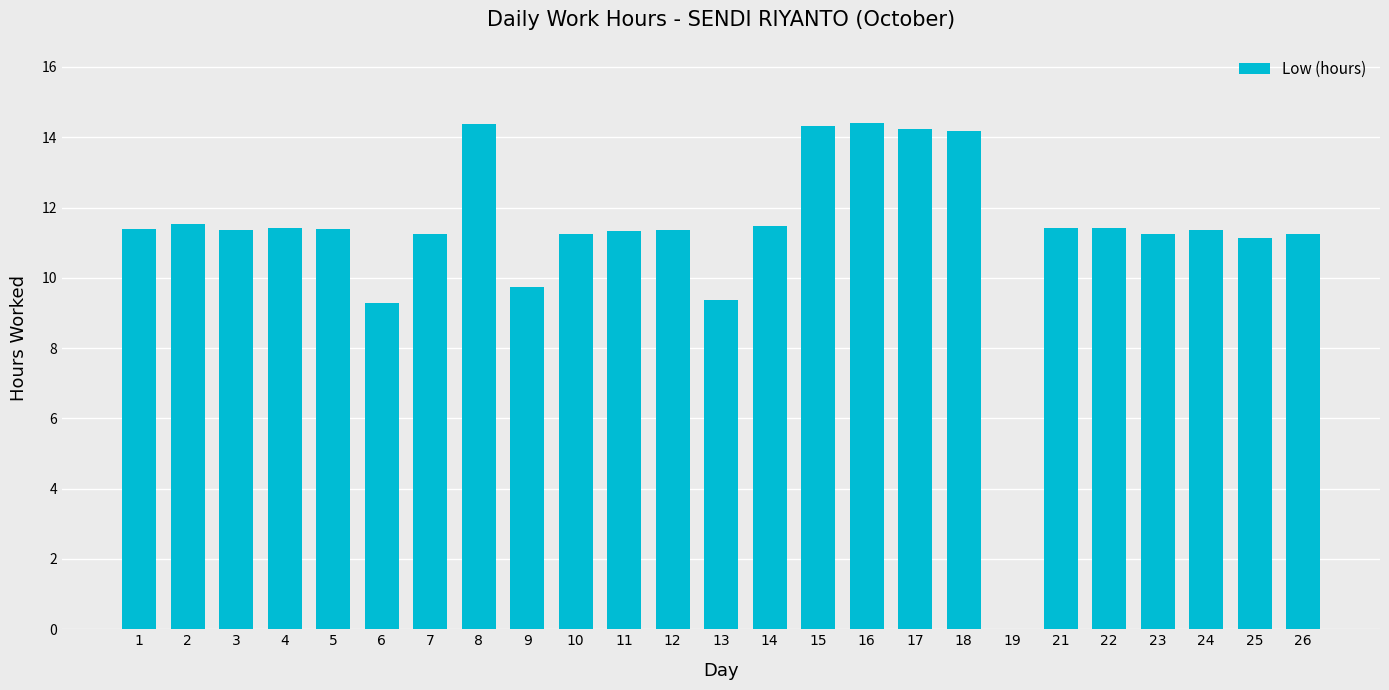

What is the ratio of the value at 22 to the value at 15?

0.8